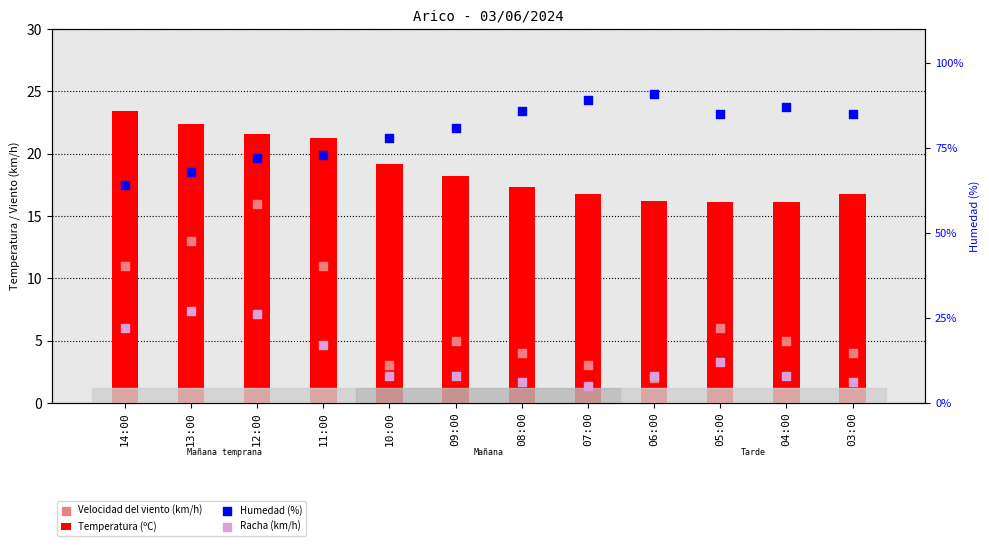

Which series has the largest total across all categories?

Humedad (%)